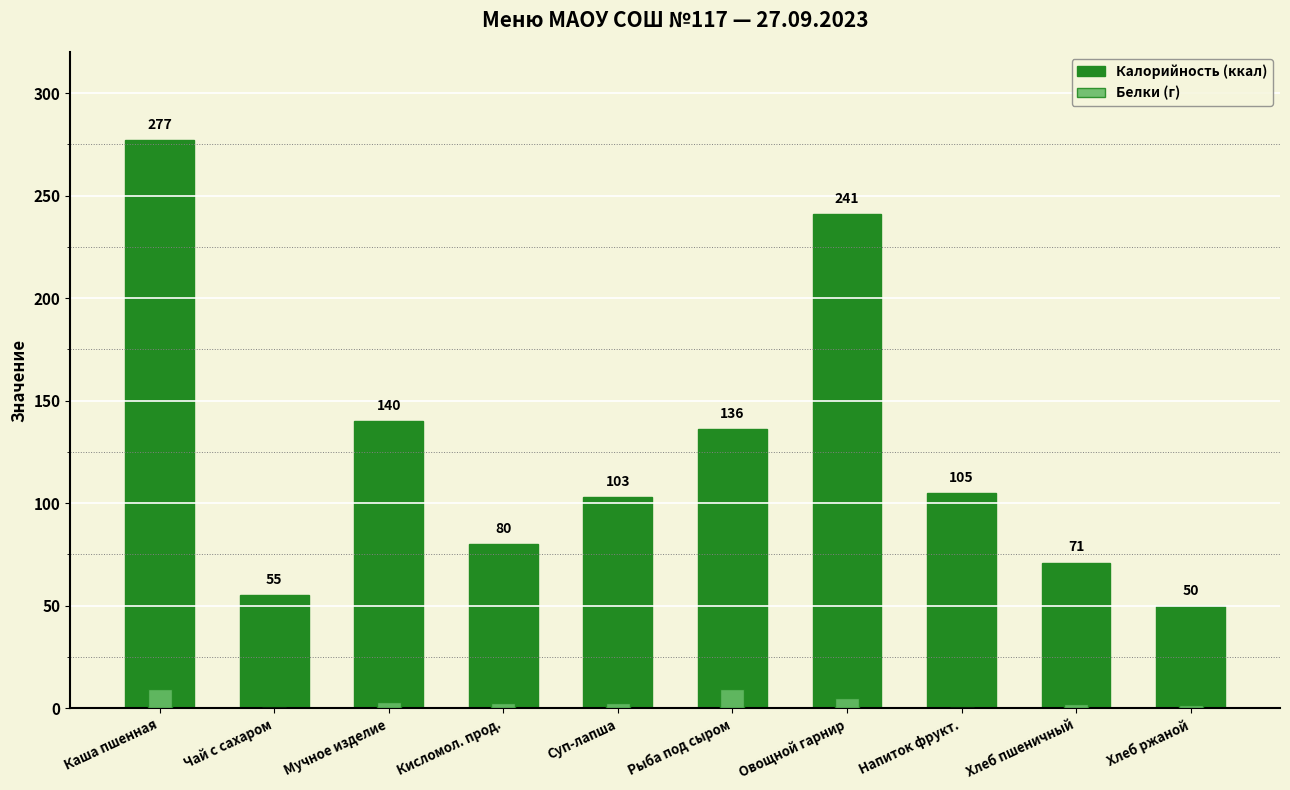

The Белки (г) series shows 3.2 at Суп-лапша. True or false?

False